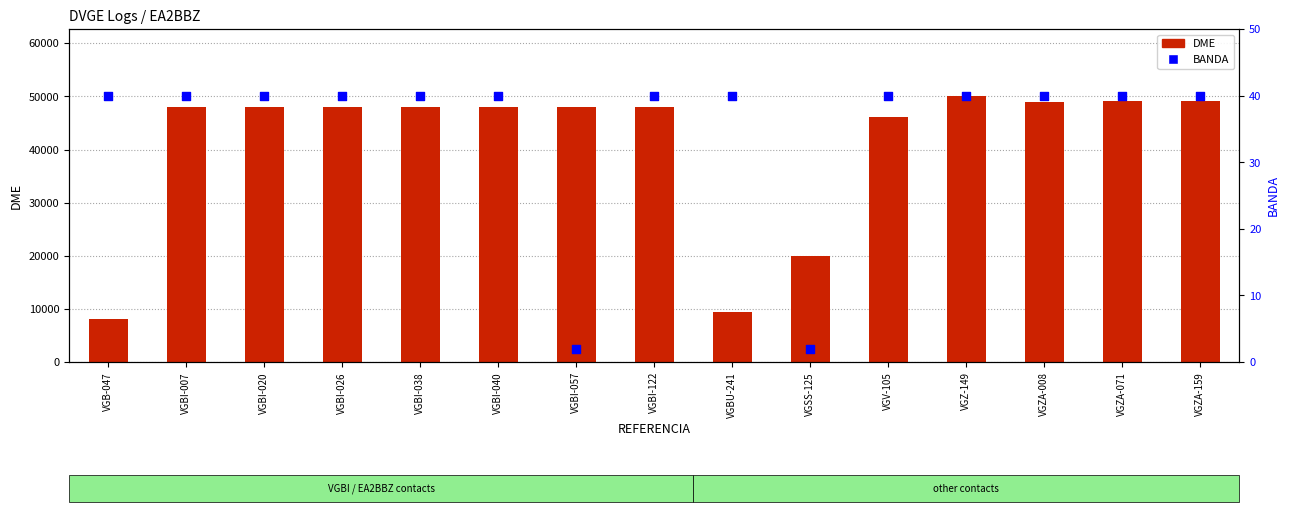

Which series has the largest total across all categories?

DME